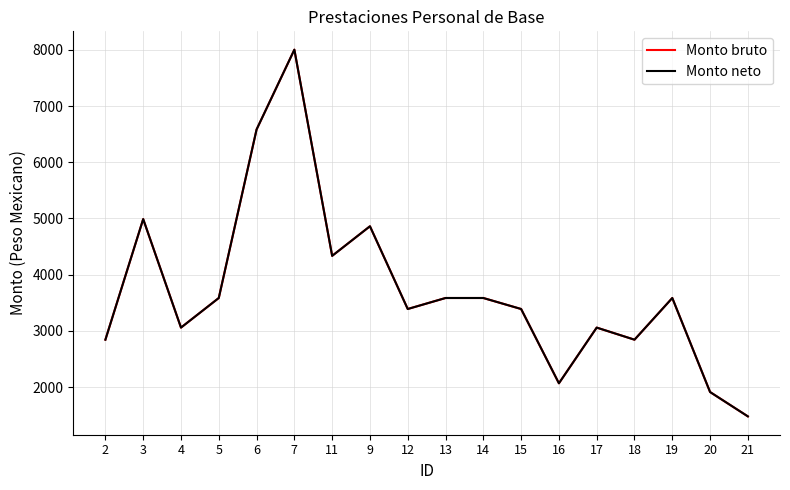

Does the chart have visible grid lines?

Yes